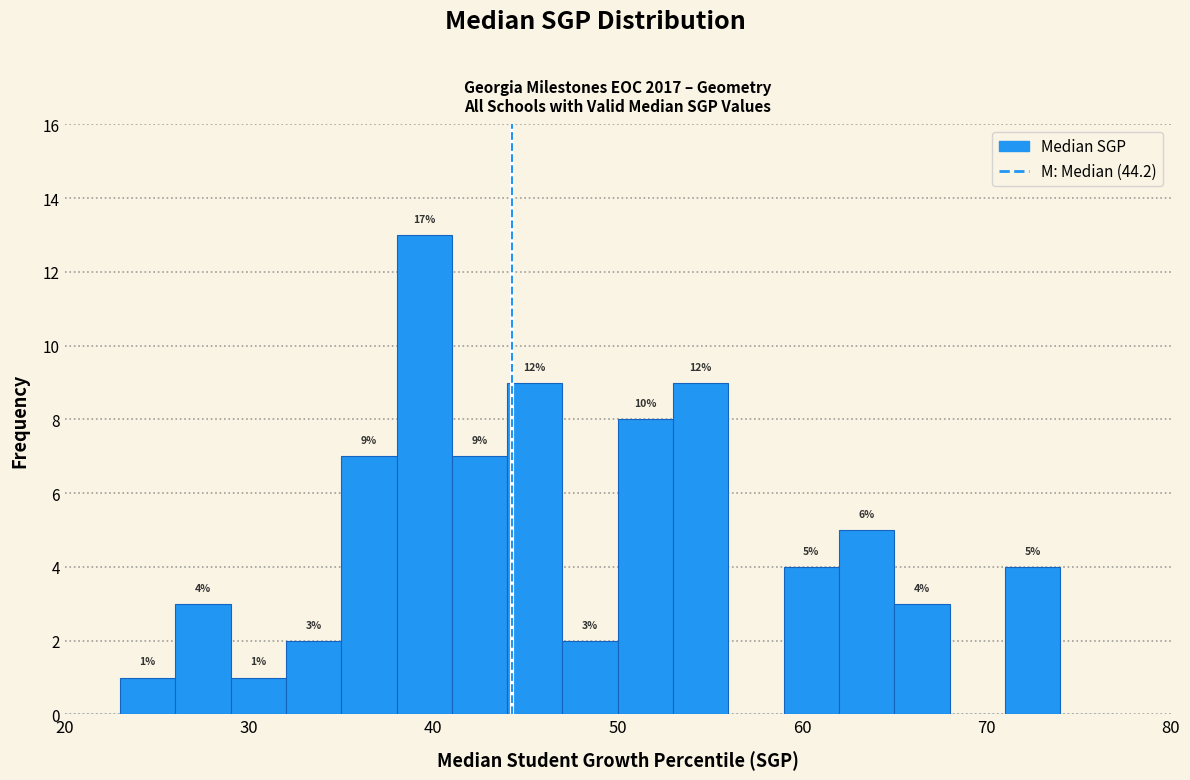

Around what value on the x-axis is the tallest bar? Give the approximate position of its centre, as read against the axis.

40